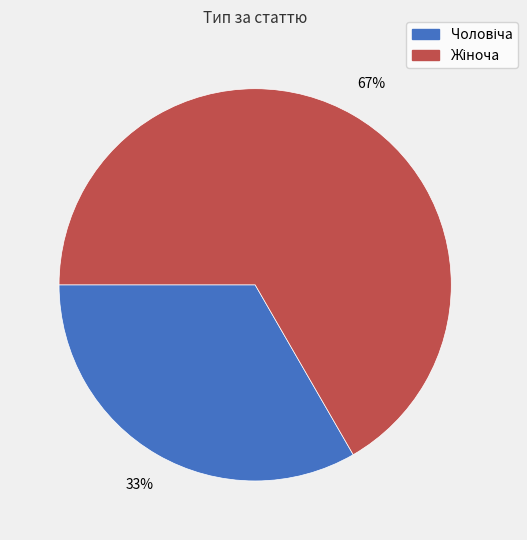

To the nearest percent, what is the average slice percentage?

50%